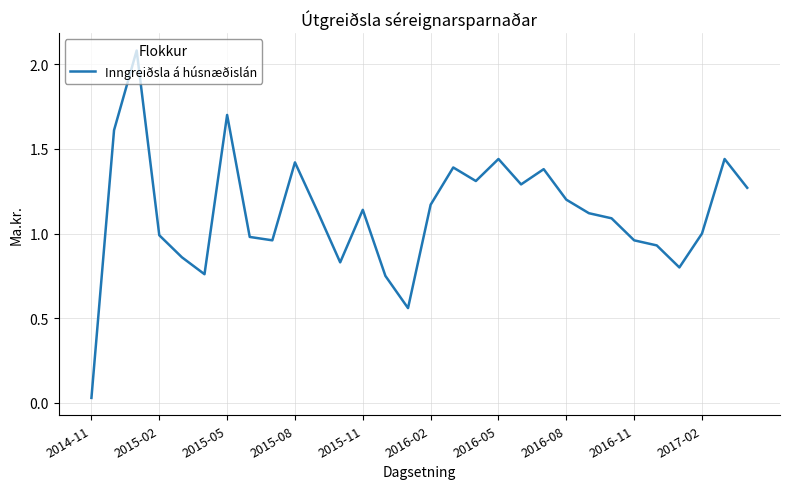

What is the greatest value displayed?

2.1